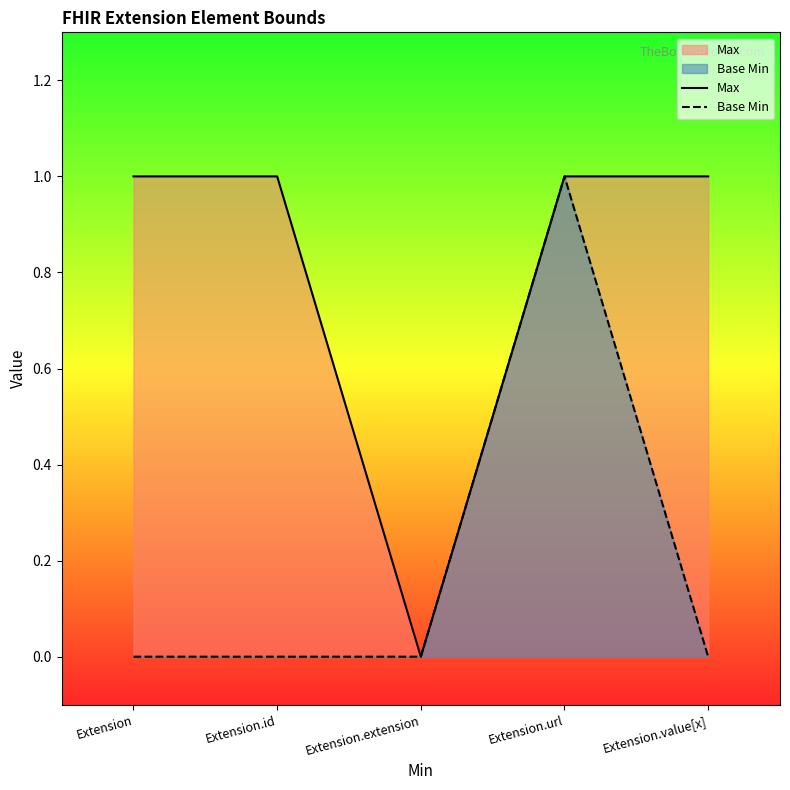

Rank the series by their maximum value, from highest to lowest.

Max, Base Min